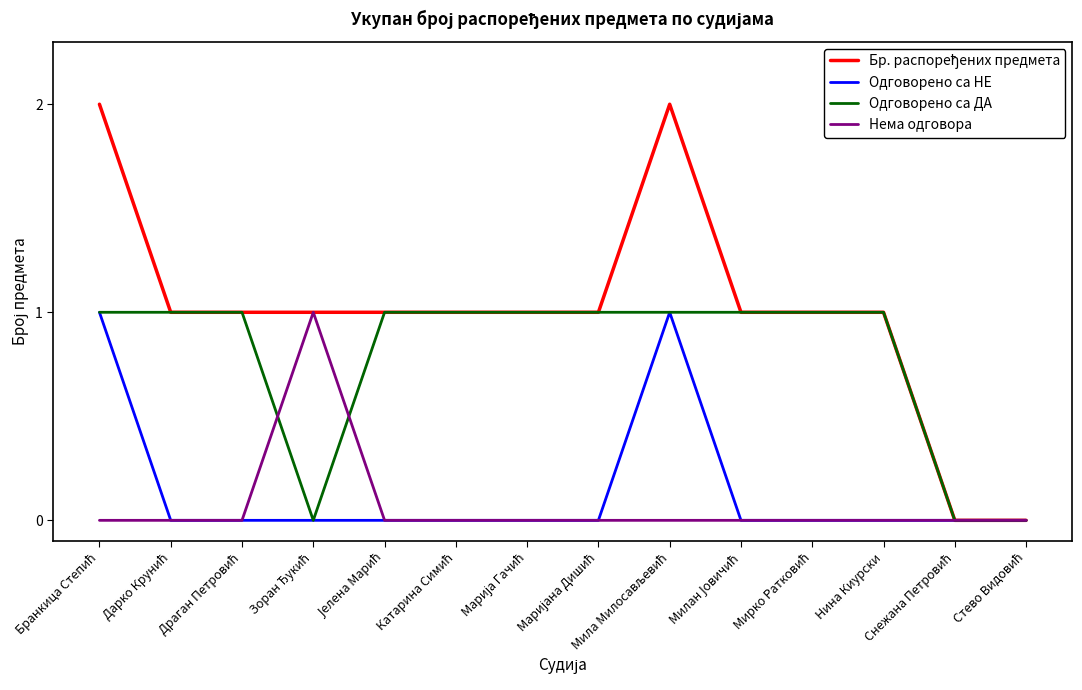

True or false: Нема одговора has a value of 0 at Нина Киурски.

True